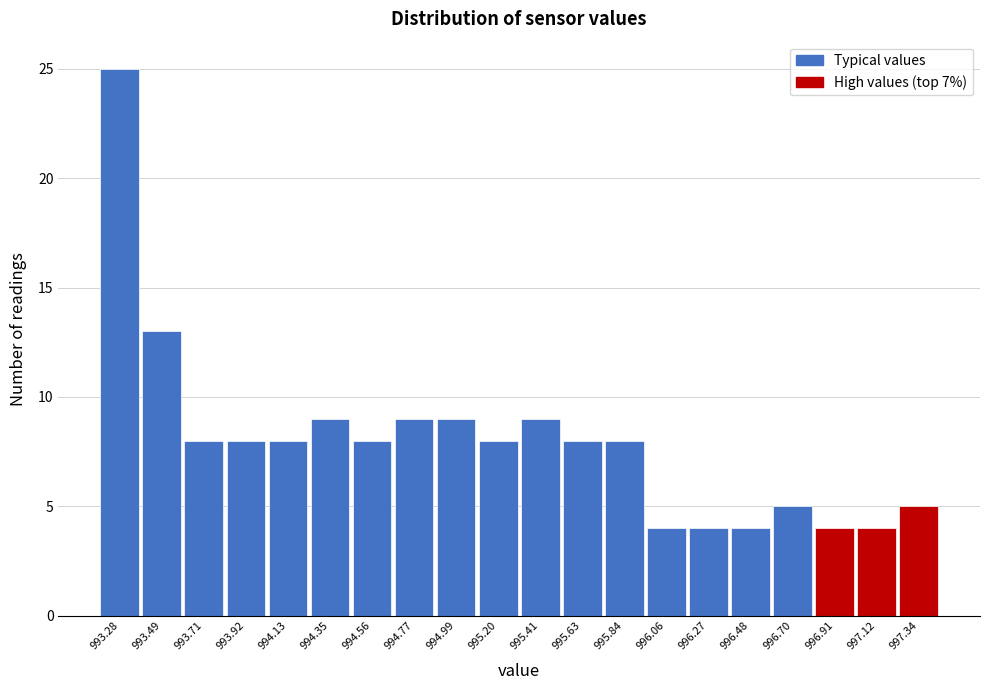

Reading left to right, transcribe all the data shown in this chart.

993.28=25	993.49=13	993.71=8	993.92=8	994.13=8	994.35=9	994.56=8	994.77=9	994.99=9	995.20=8	995.41=9	995.63=8	995.84=8	996.06=4	996.27=4	996.48=4	996.70=5	996.91=4	997.12=4	997.34=5